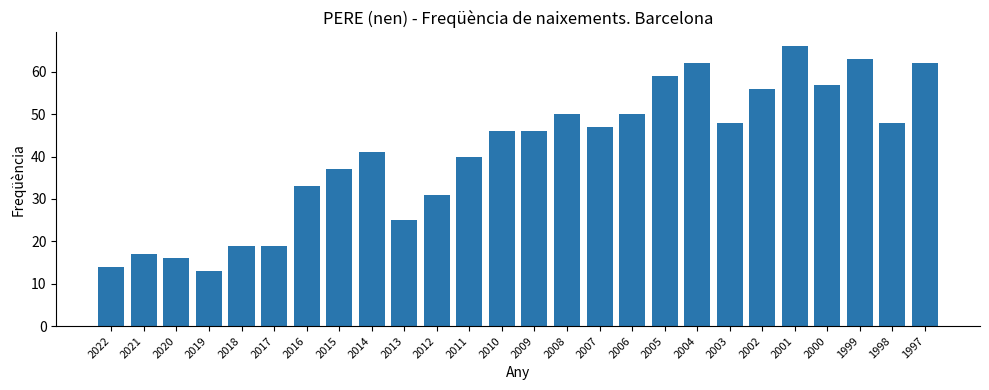

What is the value of the 18th bar from the left?

59